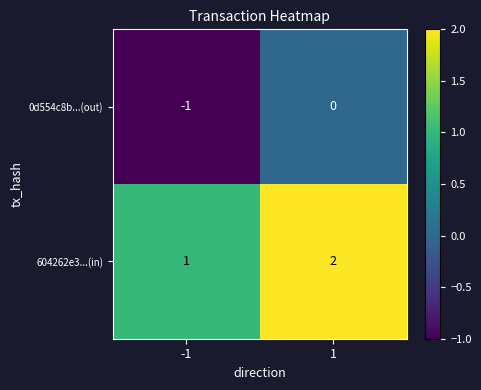

What is the sum of all 604262e3...(in) values?

3